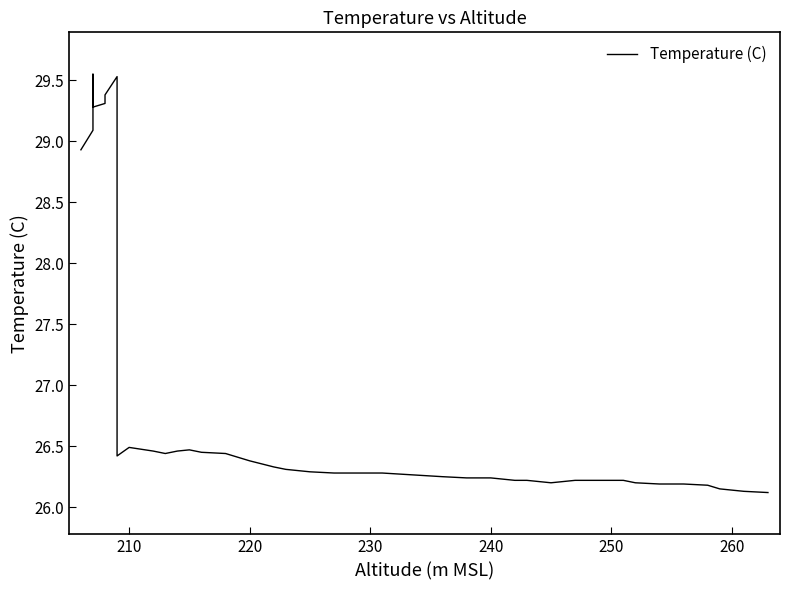

How many points are lower than both their immediate neighbors (excluding endpoints)?

4